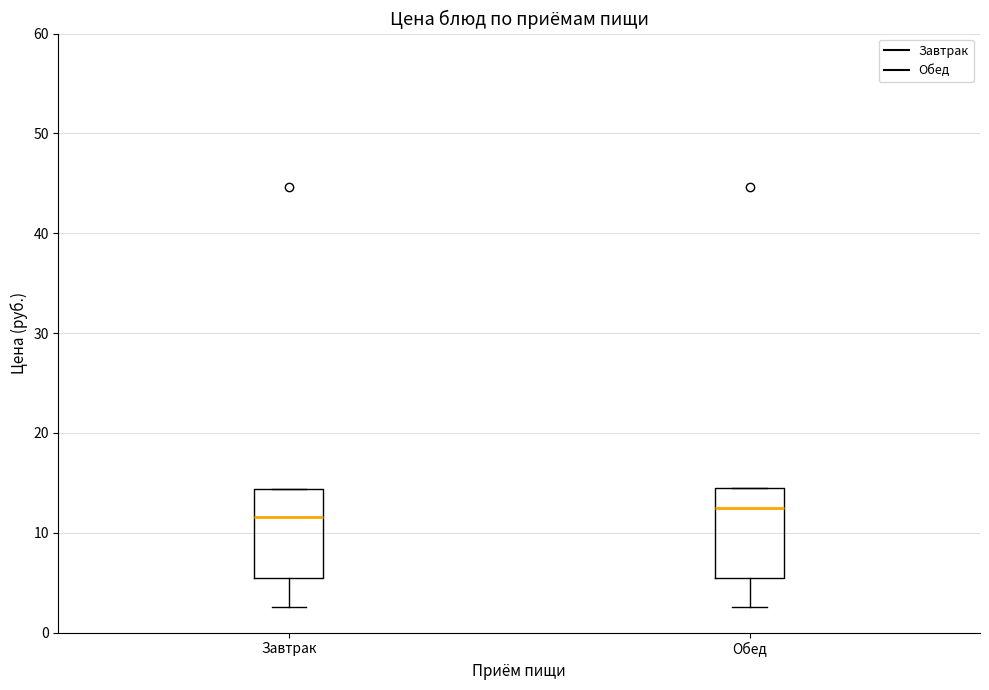

Where does the lower whisker of the box for Завтрак end on the y-axis? The values are not printed on the chart, so give them approximately, as read against the axis.

3